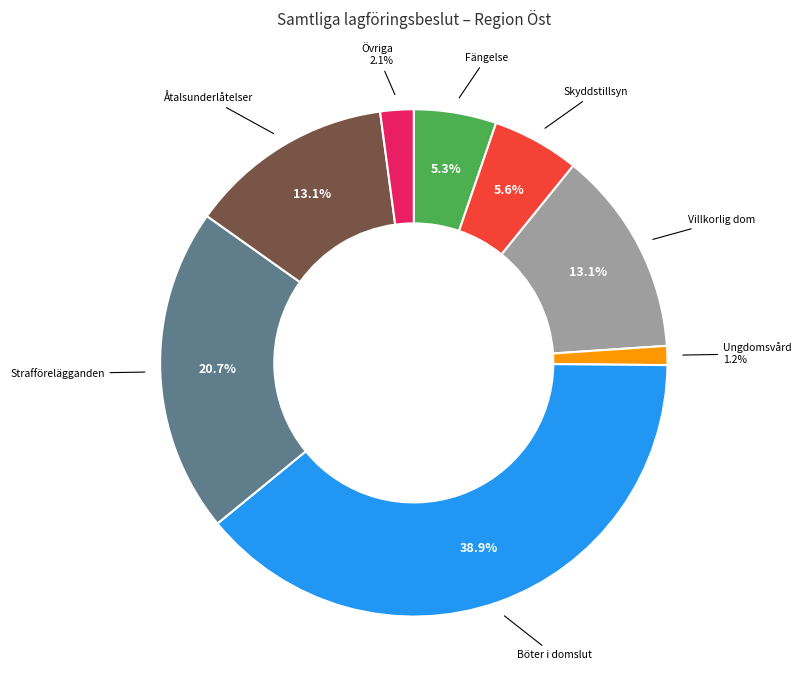

How many slices are in this pie chart?

8